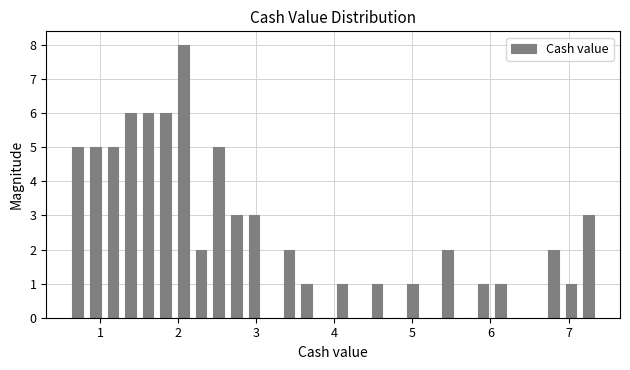

Read against the x-axis, roughly where is the centre of the tallest bar?

2.1